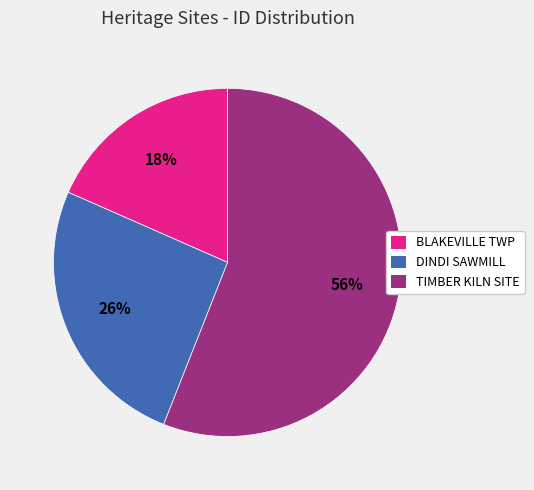

Is there a majority slice in this chart?

Yes